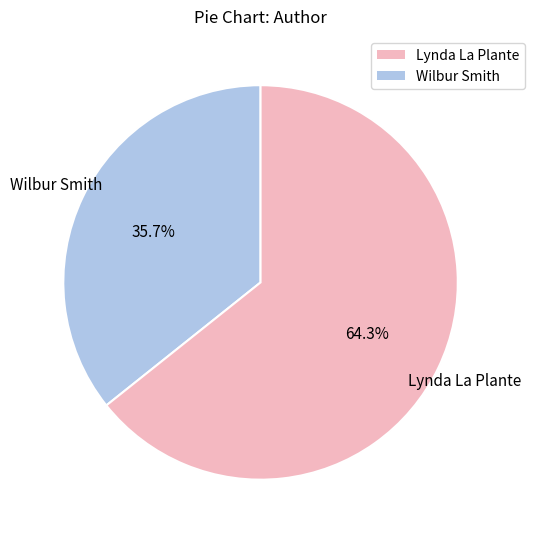

Is there any slice that represents more than half of the pie?

Yes